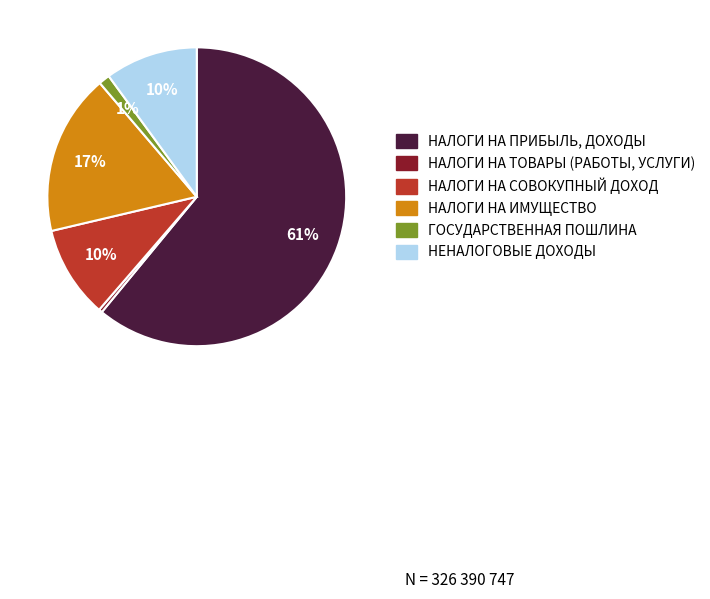

What is the smallest slice in the pie chart?

НАЛОГИ НА ТОВАРЫ (РАБОТЫ, УСЛУГИ)